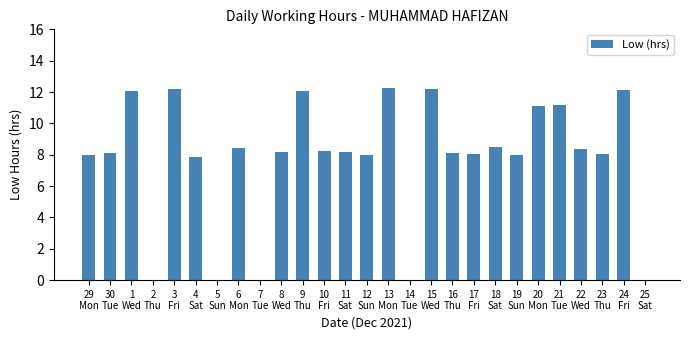

What is the sum of all values?

209.1